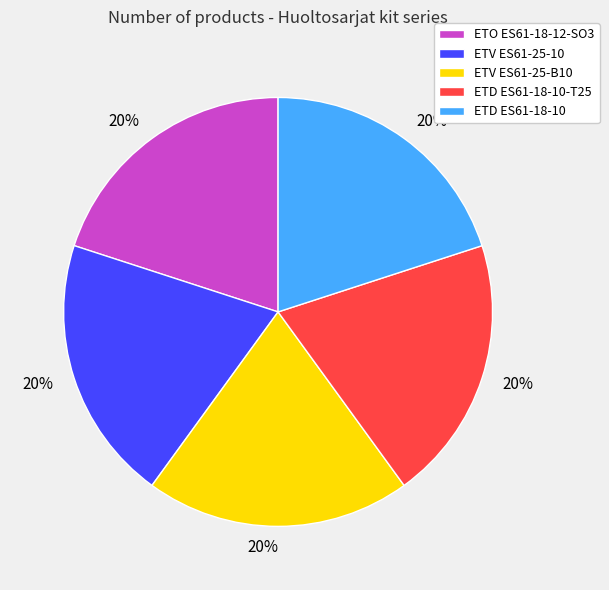

To the nearest percent, what portion does ETV ES61-25-B10 represent?

20%